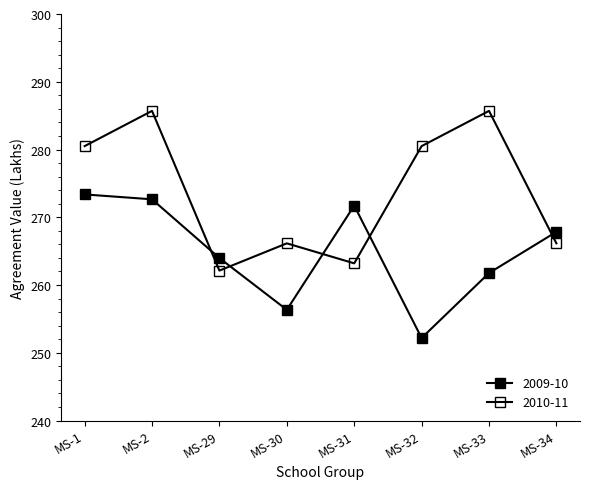

Which series has the largest total across all categories?

2010-11